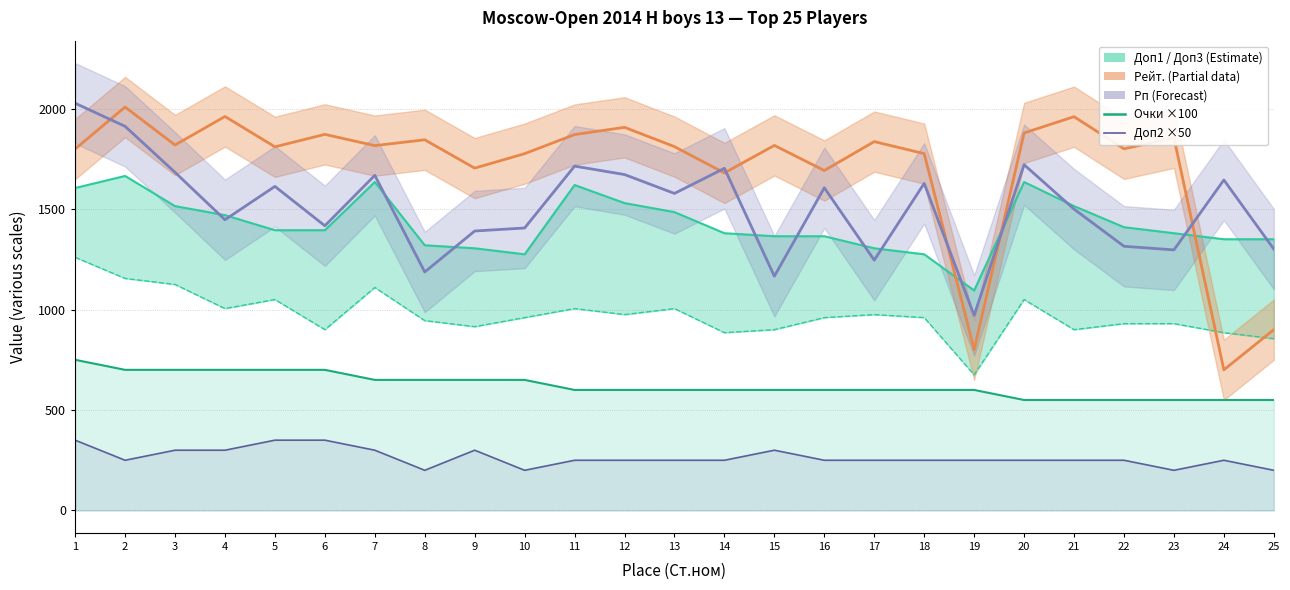

Reading left to right, extract all data points from this chart.

Доп1: 1=1605	2=1665	3=1515	4=1470	5=1395	6=1395	7=1635	8=1320	9=1305	10=1275	11=1620	12=1530	13=1485	14=1380	15=1365	16=1365	17=1305	18=1275	19=1095	20=1635	21=1515	22=1410	23=1380	24=1350	25=1350
Рейт.: 1=1799	2=2008	3=1819	4=1961	5=1810	6=1872	7=1816	8=1845	9=1704	10=1776	11=1871	12=1907	13=1811	14=1680	15=1817	16=1692	17=1836	18=1776	19=800	20=1879	21=1960	22=1800	23=1855	24=700	25=900
Рп: 1=2027	2=1912	3=1683	4=1447	5=1613	6=1417	7=1668	8=1187	9=1391	10=1406	11=1714	12=1672	13=1578	14=1703	15=1166	16=1606	17=1246	18=1628	19=971	20=1721	21=1500	22=1315	23=1297	24=1645	25=1301
Очки ×100: 1=750	2=700	3=700	4=700	5=700	6=700	7=650	8=650	9=650	10=650	11=600	12=600	13=600	14=600	15=600	16=600	17=600	18=600	19=600	20=550	21=550	22=550	23=550	24=550	25=550
Доп2 ×50: 1=350	2=250	3=300	4=300	5=350	6=350	7=300	8=200	9=300	10=200	11=250	12=250	13=250	14=250	15=300	16=250	17=250	18=250	19=250	20=250	21=250	22=250	23=200	24=250	25=200